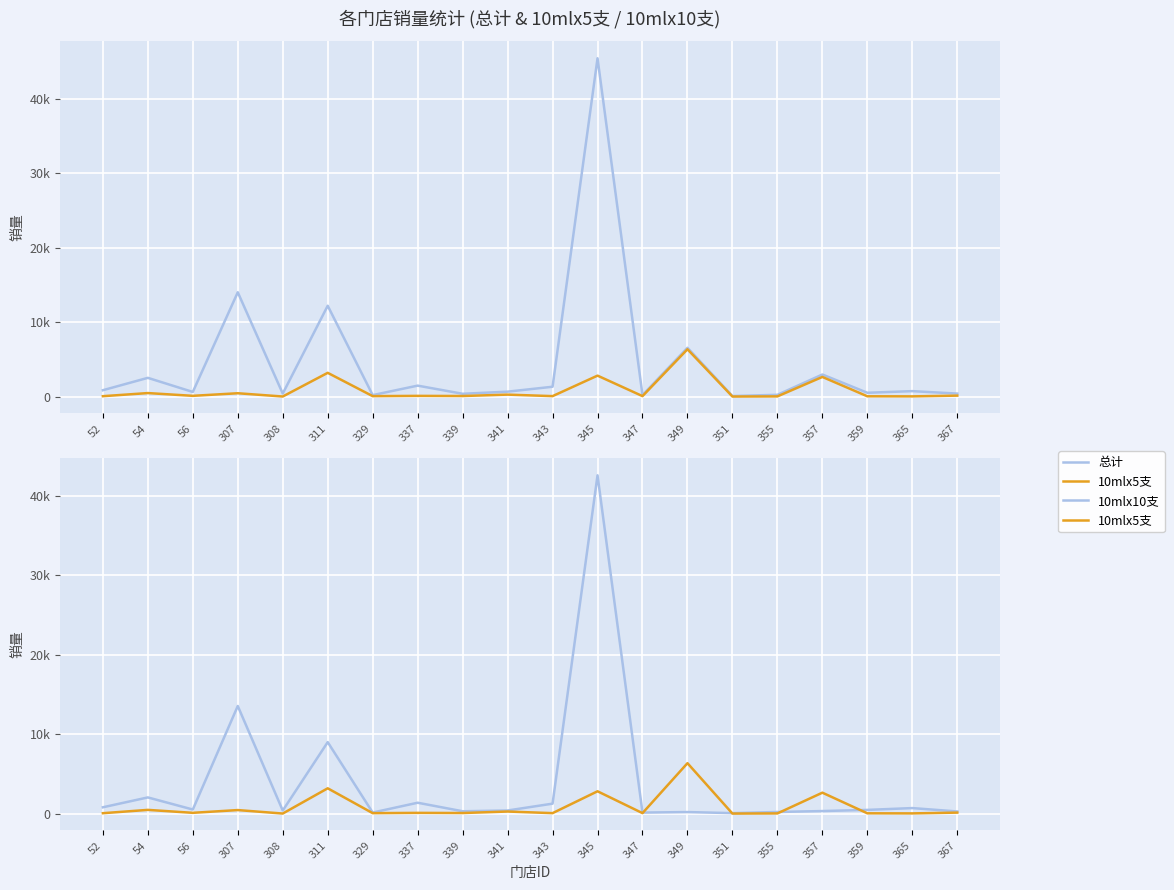

At which category does 10mlx10支 reach its first local peak?

54